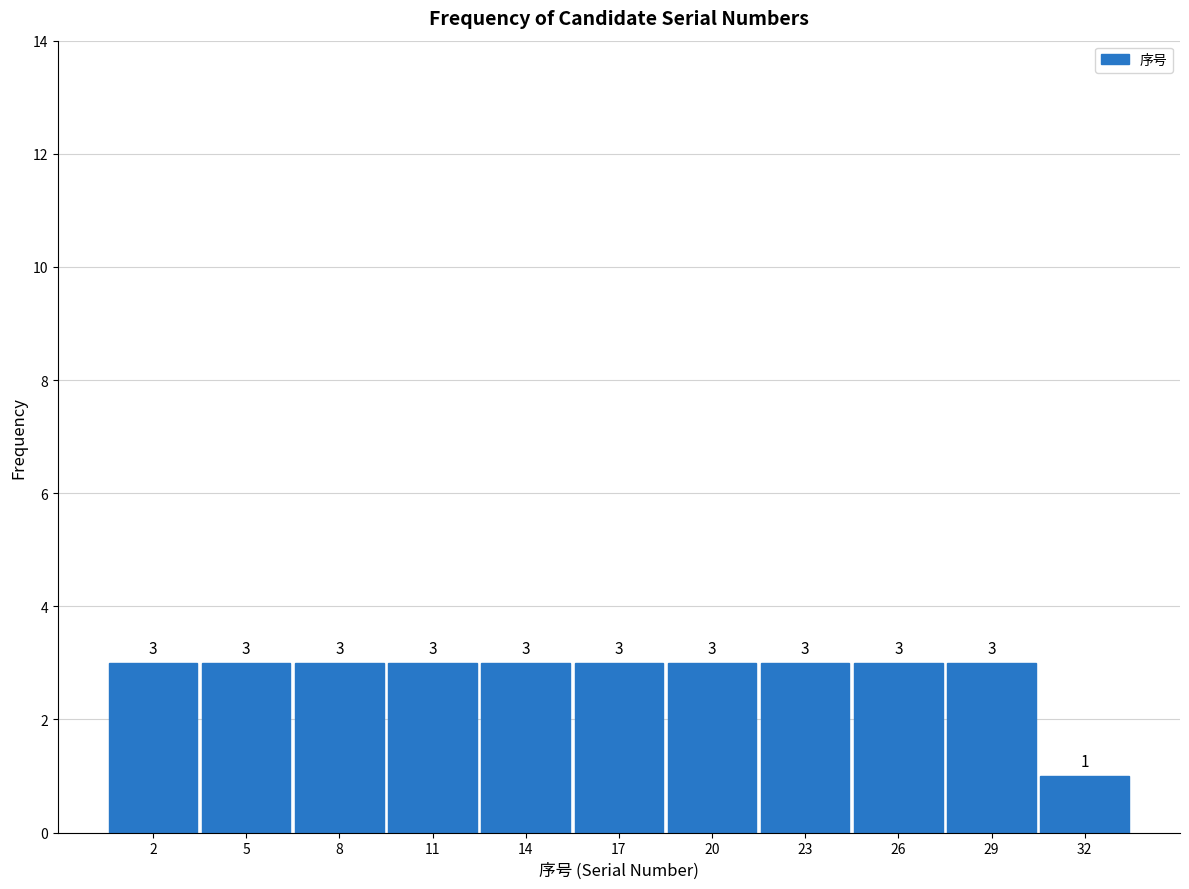

Reading left to right, transcribe all the data shown in this chart.

3	3	3	3	3	3	3	3	3	3	1